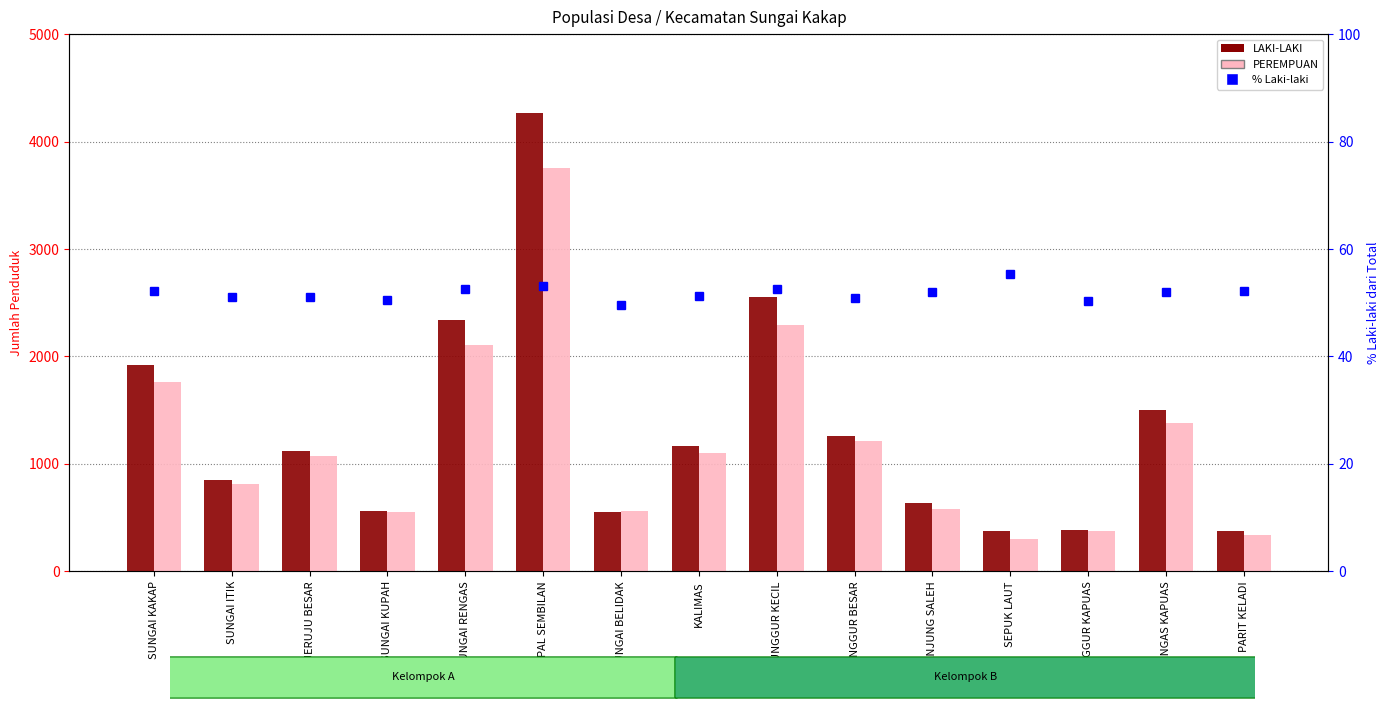

Reading left to right, list all the values displayed in this chart.

LAKI-LAKI: SUNGAI KAKAP=1917.0	SUNGAI ITIK=847.0	JERUJU BESAR=1122.0	SUNGAI KUPAH=563.0	SUNGAI RENGAS=2343.0	PAL SEMBILAN=4265.0	SUNGAI BELIDAK=557.0	KALIMAS=1165.0	PUNGGUR KECIL=2551.0	PUNGGUR BESAR=1257.0	TANJUNG SALEH=634.0	SEPUK LAUT=377.0	PUNGGUR KAPUAS=381.0	RENGAS KAPUAS=1499.0	PARIT KELADI=373.0
PEREMPUAN: SUNGAI KAKAP=1762.0	SUNGAI ITIK=813.0	JERUJU BESAR=1073.0	SUNGAI KUPAH=552.0	SUNGAI RENGAS=2107.0	PAL SEMBILAN=3754.0	SUNGAI BELIDAK=566.0	KALIMAS=1105.0	PUNGGUR KECIL=2296.0	PUNGGUR BESAR=1215.0	TANJUNG SALEH=585.0	SEPUK LAUT=305.0	PUNGGUR KAPUAS=376.0	RENGAS KAPUAS=1381.0	PARIT KELADI=341.0
% LAKI-LAKI: SUNGAI KAKAP=52.1	SUNGAI ITIK=51.0	JERUJU BESAR=51.1	SUNGAI KUPAH=50.5	SUNGAI RENGAS=52.7	PAL SEMBILAN=53.2	SUNGAI BELIDAK=49.6	KALIMAS=51.3	PUNGGUR KECIL=52.6	PUNGGUR BESAR=50.8	TANJUNG SALEH=52.0	SEPUK LAUT=55.3	PUNGGUR KAPUAS=50.3	RENGAS KAPUAS=52.0	PARIT KELADI=52.2